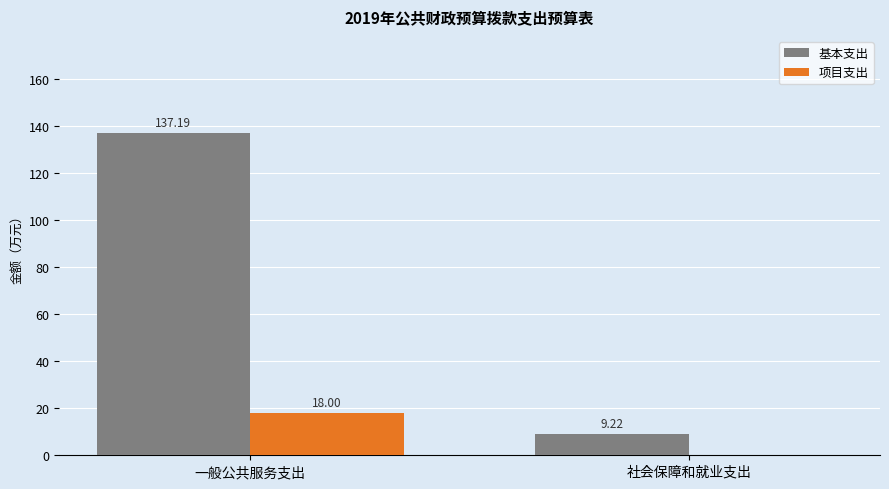

Which category has the highest value in the 基本支出 series?

一般公共服务支出